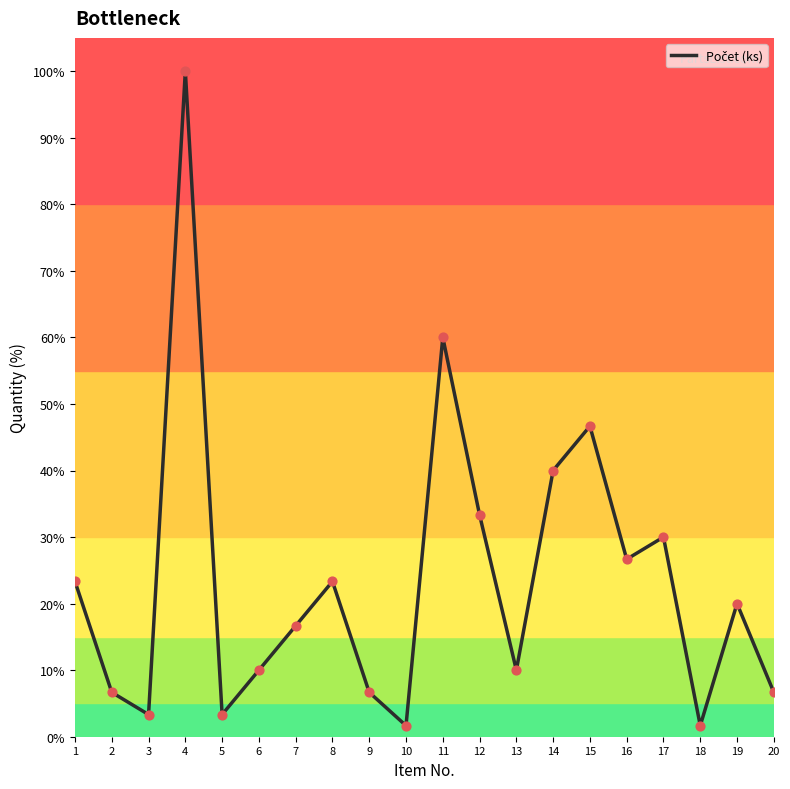

What is the ratio of the value at 4 to the value at 1?

4.3